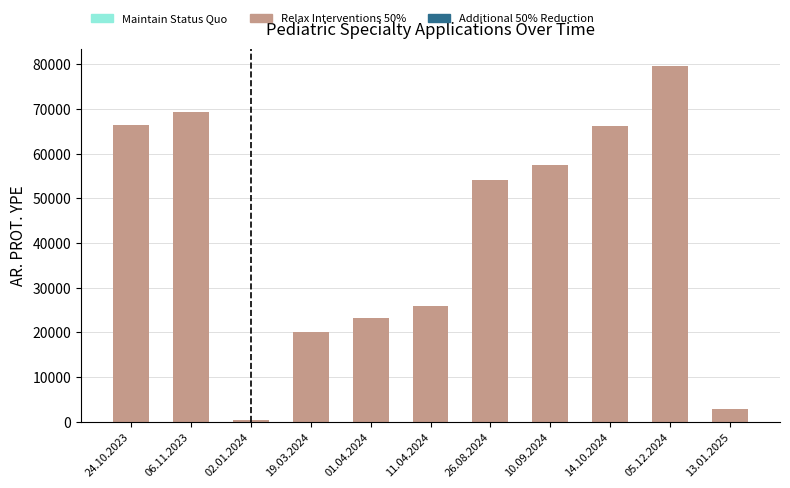

At which category is the sum across all series the highest?

05.12.2024